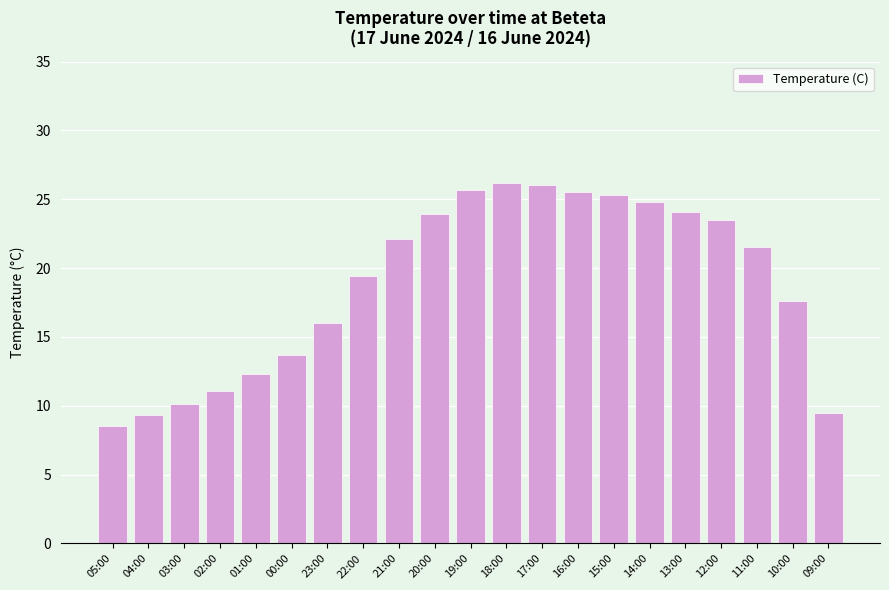

What is the difference between the second highest and second lowest values?

16.7